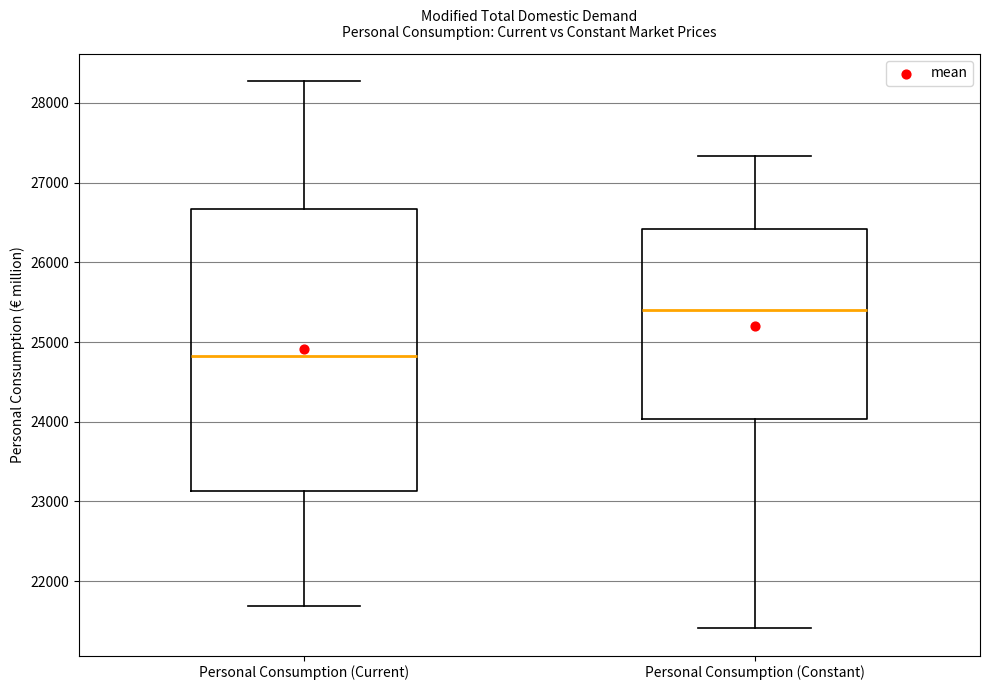

Reading left to right, read every box against the y-axis: the position of its median line, the range the box covers, and the ends of its whiskers. The values are not printed on the chart, so give them approximately, as read against the axis.

Personal Consumption (Current): median 24800, box 23100 to 26700, whiskers 21700 to 28300
Personal Consumption (Constant): median 25400, box 24000 to 26400, whiskers 21400 to 27300